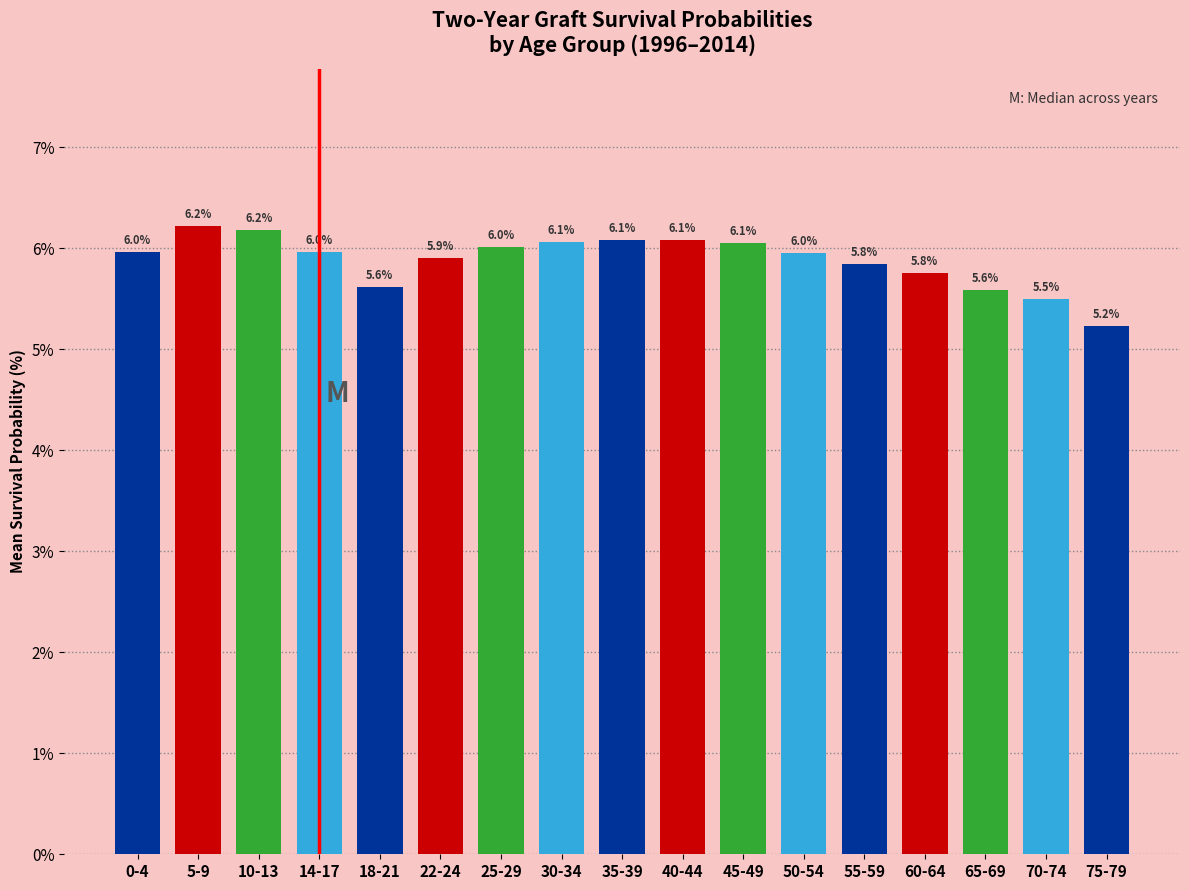

Reading right to left, what are all the values shown in this chart?

5.2	5.5	5.6	5.8	5.8	6.0	6.1	6.1	6.1	6.1	6.0	5.9	5.6	6.0	6.2	6.2	6.0